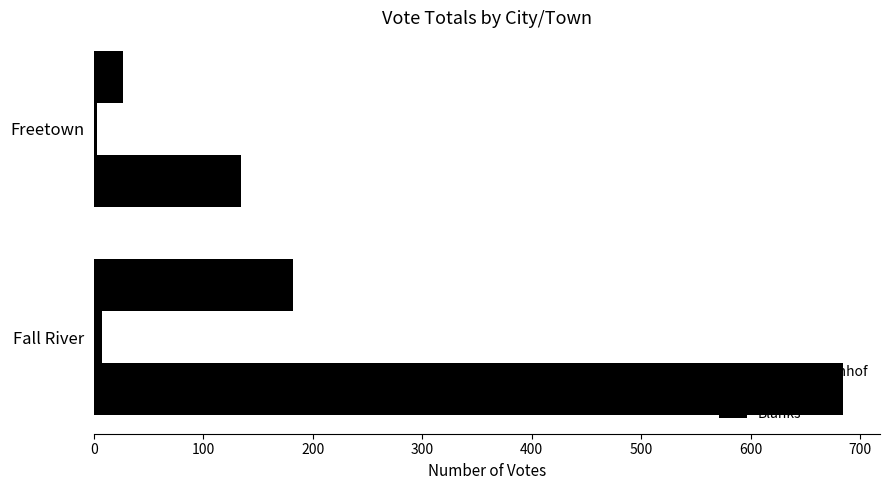

How many data points does each series have?

2